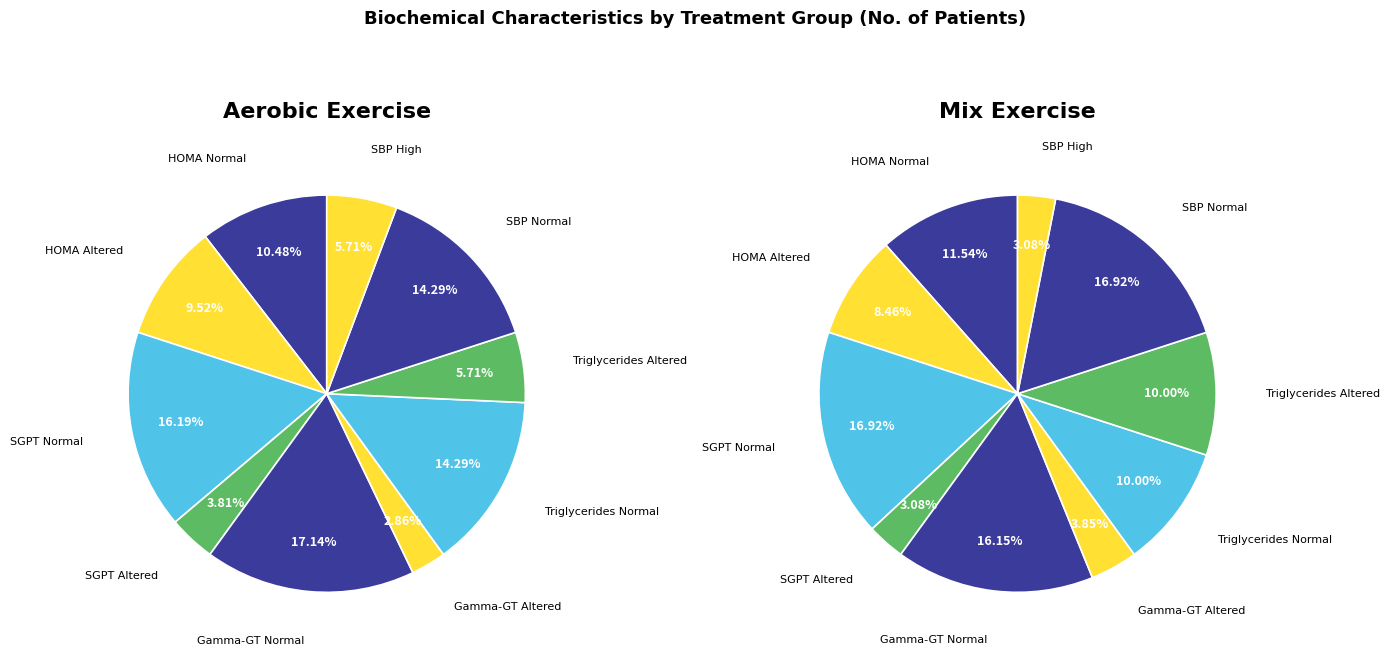

Does mix_values represent more than half of the total?

No